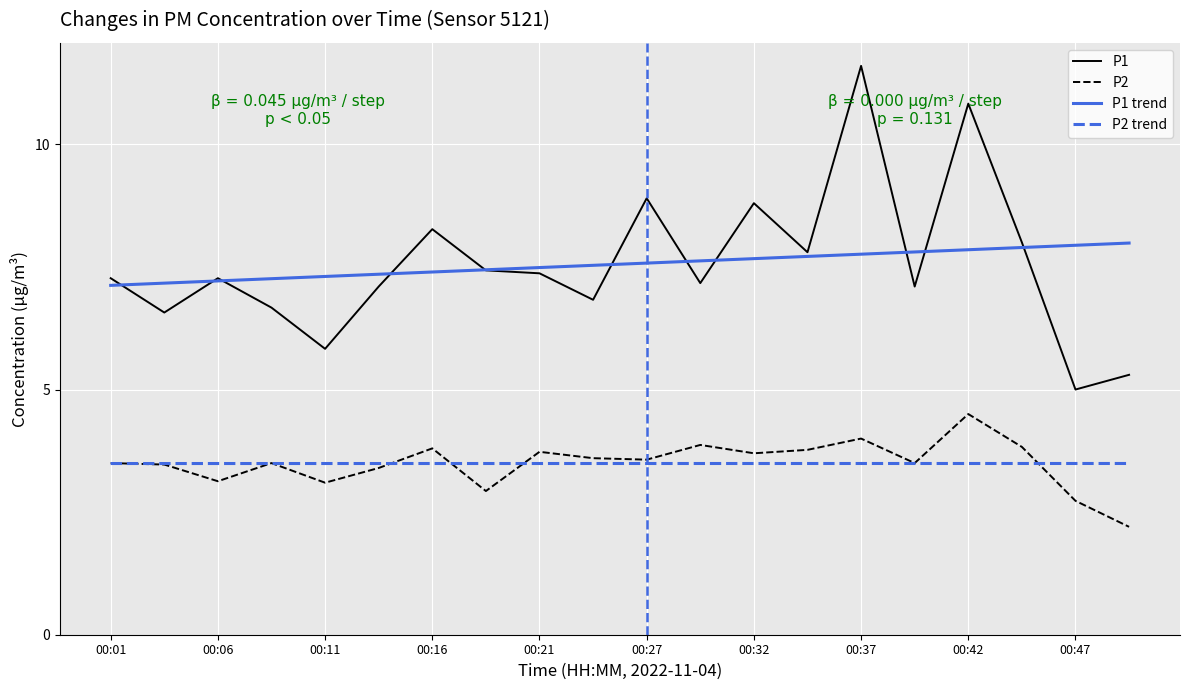

True or false: P2 trend and P1 trend intersect in this chart.

False